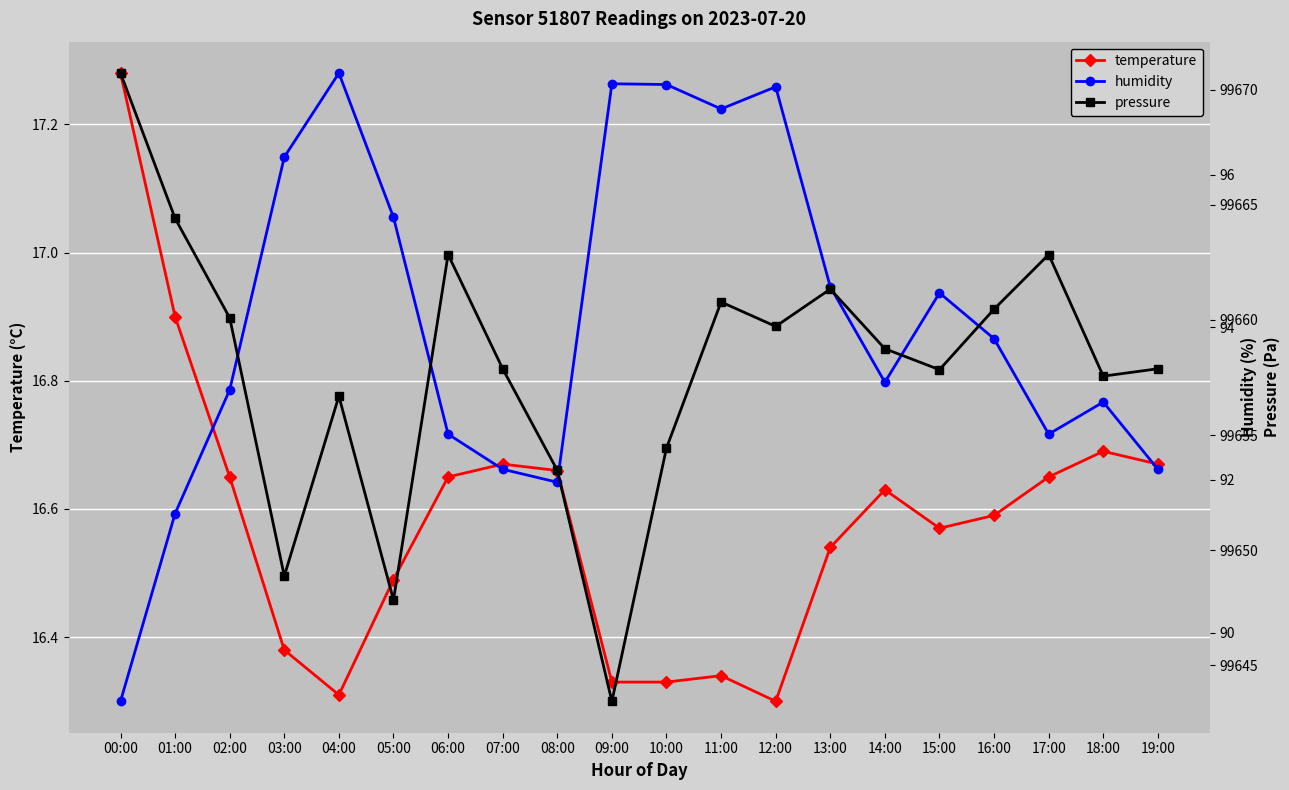

Reading right to left, list all the values displayed in this chart.

temperature: 16.7	16.7	16.6	16.6	16.6	16.6	16.5	16.3	16.3	16.3	16.3	16.7	16.7	16.6	16.5	16.3	16.4	16.6	16.9	17.3
humidity: 92.1	93.0	92.6	93.8	94.5	93.3	94.5	97.2	96.9	97.2	97.2	92.0	92.1	92.6	95.4	97.3	96.2	93.2	91.6	89.1
pressure: 99657.9	99657.6	99662.8	99660.5	99657.8	99658.8	99661.3	99659.7	99660.8	99654.4	99643.4	99653.5	99657.9	99662.8	99647.8	99656.7	99648.9	99660.1	99664.4	99670.7